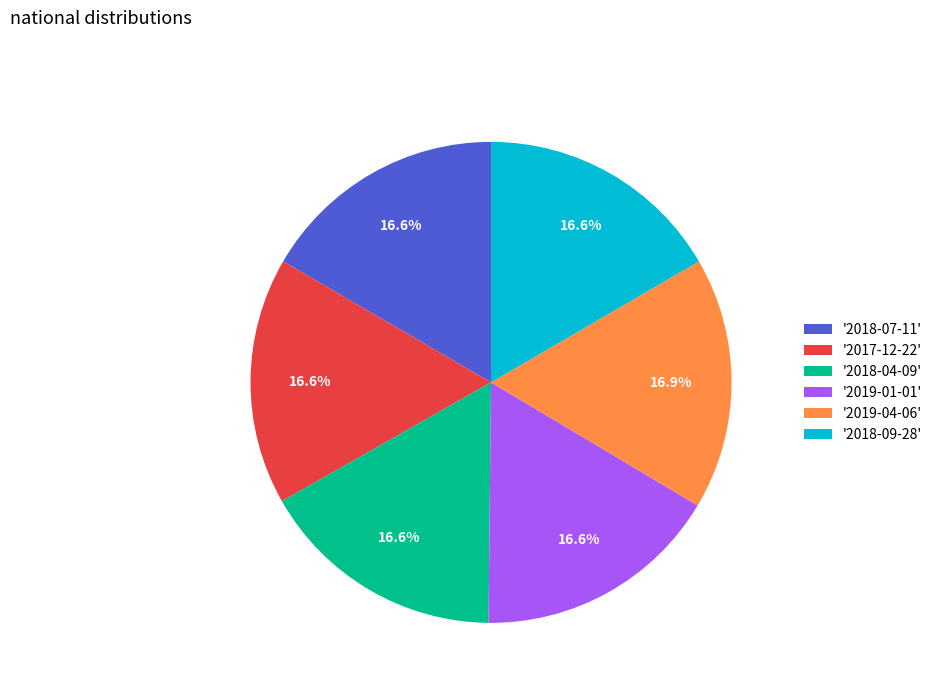

Approximately how many times larger is the value at '2019-04-06' compared to '2018-04-09'?

1.0